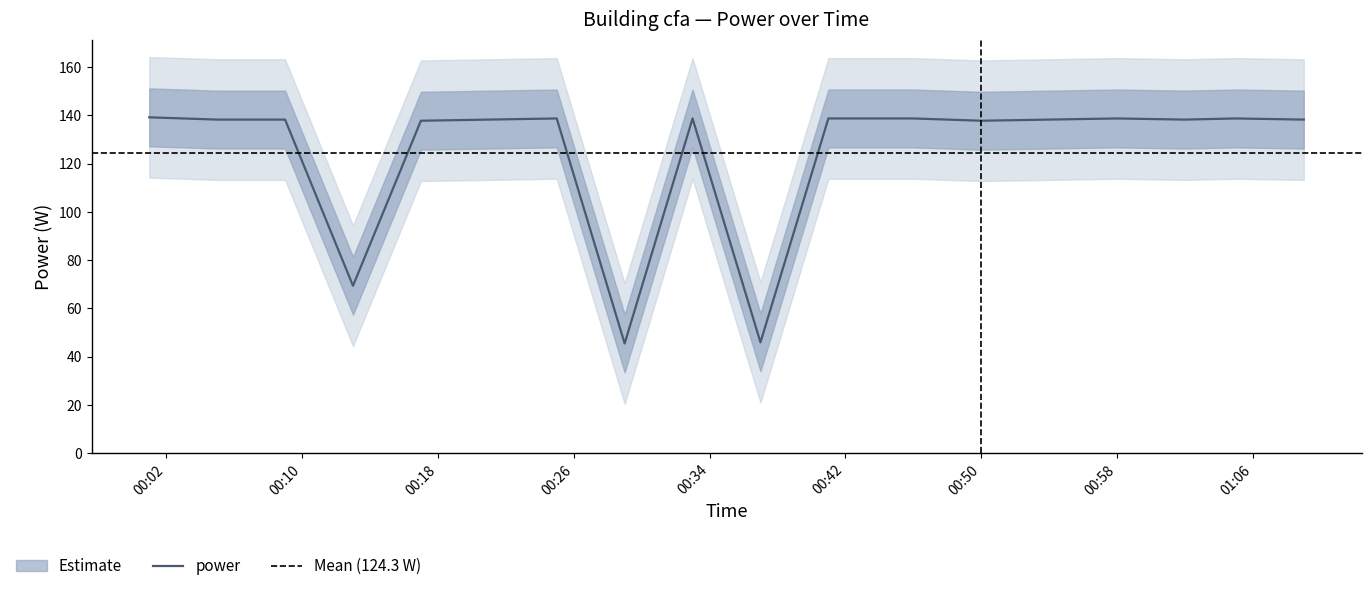

What is the maximum value for power?

139.2